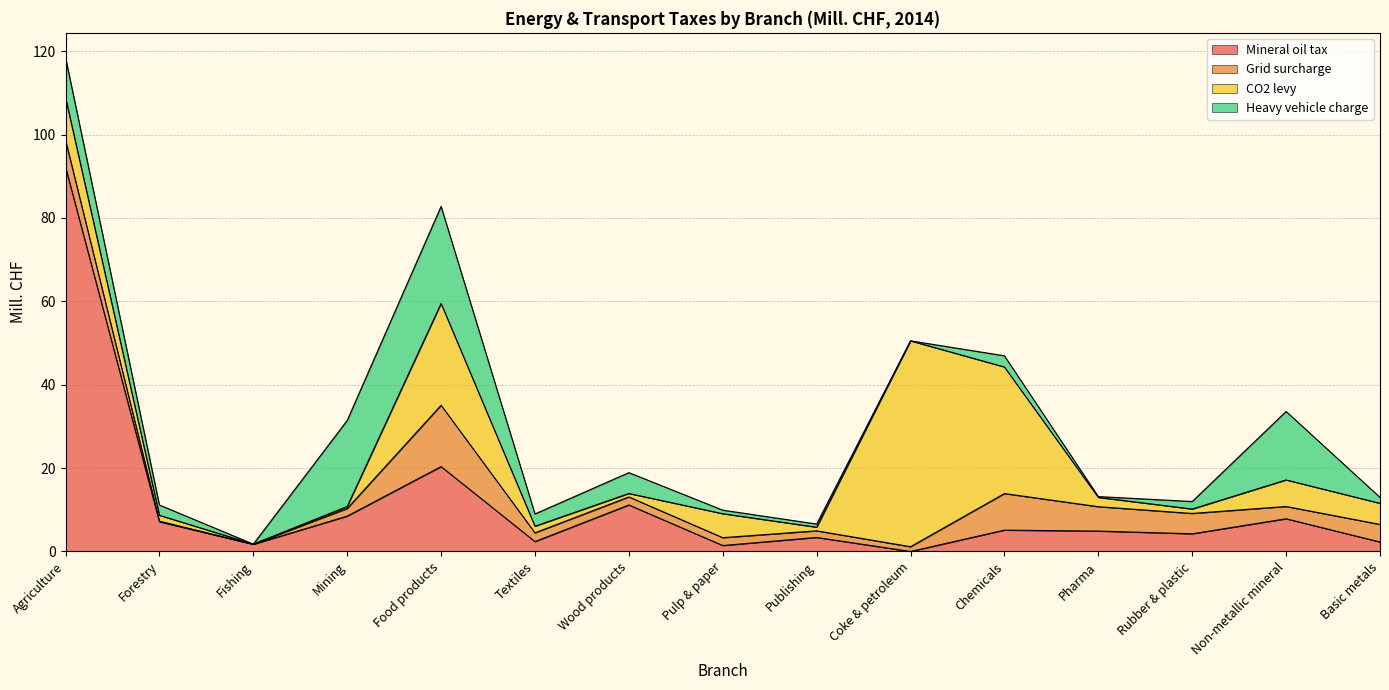

The Grid surcharge series shows 22.6 at Food products. True or false?

False